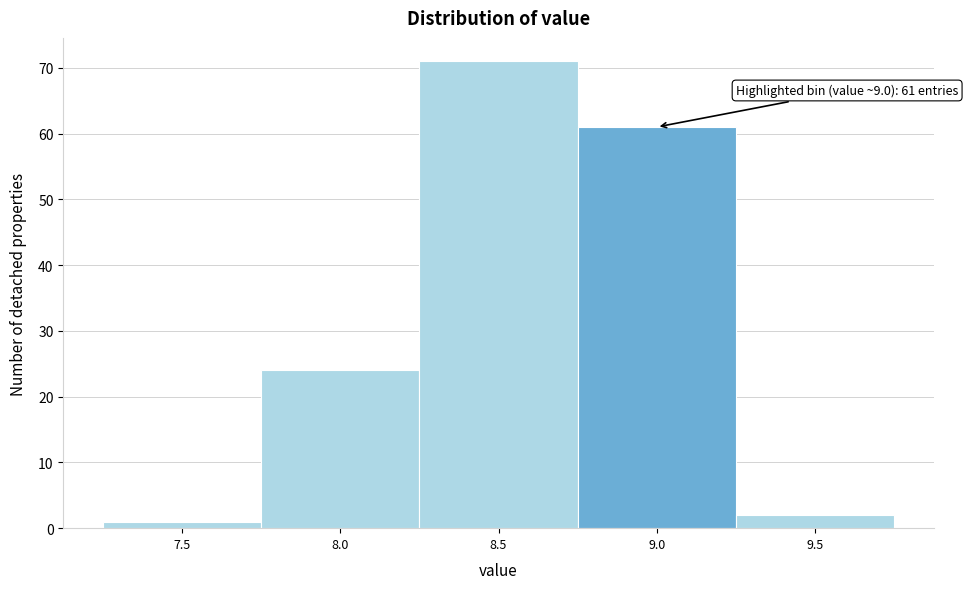

Reading right to left, what are all the values shown in this chart?

9.5=2	9.0=61	8.5=71	8.0=24	7.5=1